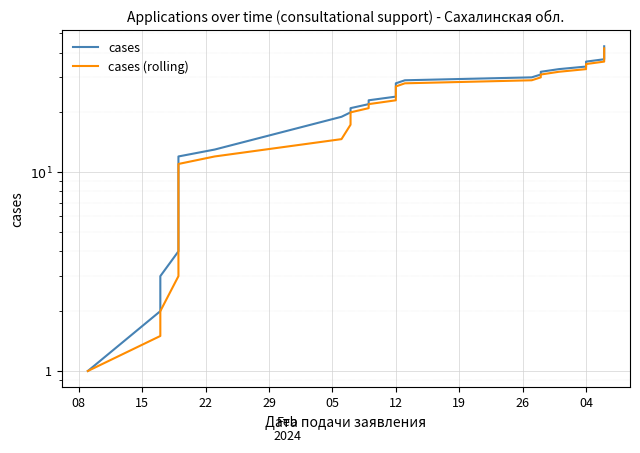

Between 16 and 35, which is larger?

35